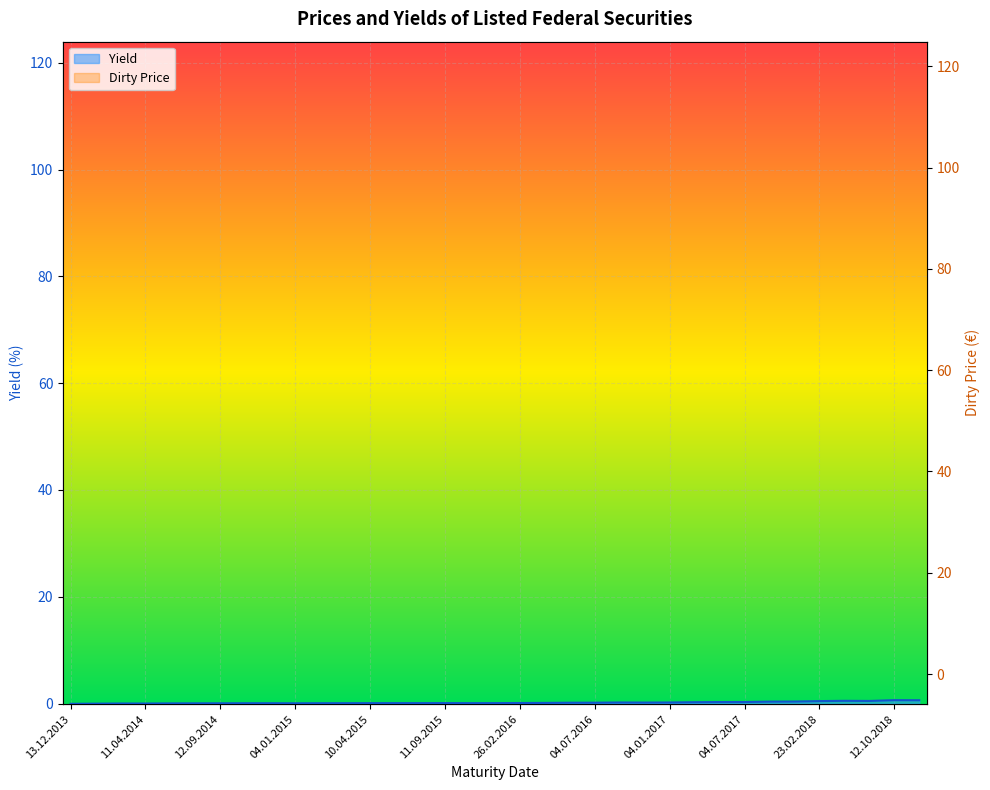

The value of Dirty Price at 27.02.2015 is 104.9. True or false?

True